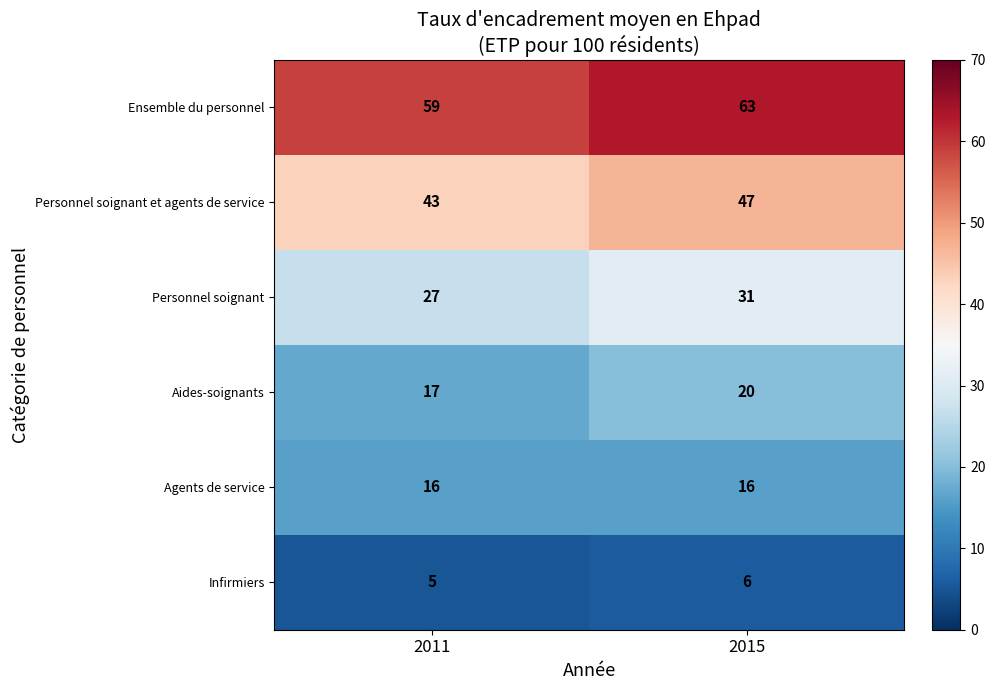

Reading left to right, extract all data points from this chart.

Ensemble du personnel: 2011=59	2015=63
Personnel soignant et agents de service: 2011=43	2015=47
Personnel soignant: 2011=27	2015=31
Aides-soignants: 2011=17	2015=20
Agents de service: 2011=16	2015=16
Infirmiers: 2011=5	2015=6